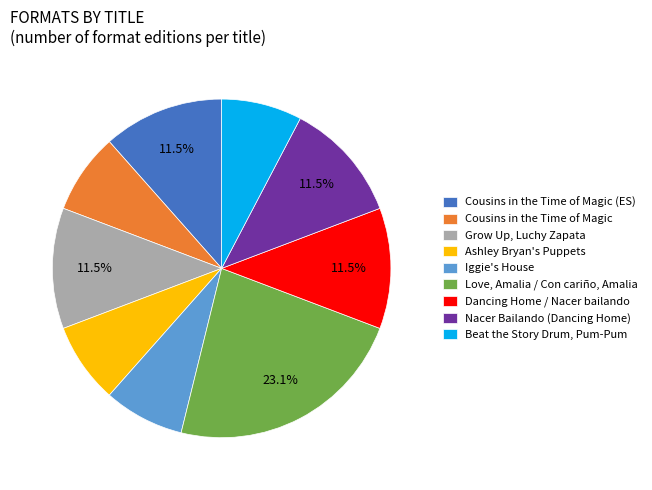

Is there any slice that represents more than half of the pie?

No